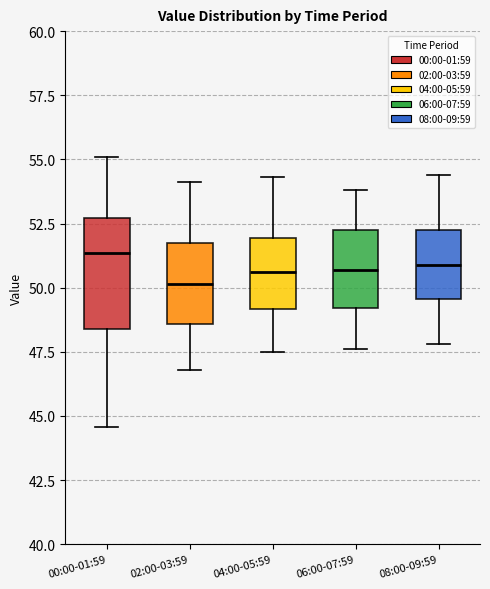

Reading left to right, read every box against the y-axis: the position of its median line, the range the box covers, and the ends of its whiskers. The values are not printed on the chart, so give them approximately, as read against the axis.

00:00-01:59: median 51.5, box 48.5 to 52.5, whiskers 44.5 to 55.0
02:00-03:59: median 50.0, box 48.5 to 52.0, whiskers 47.0 to 54.0
04:00-05:59: median 50.5, box 49.0 to 52.0, whiskers 47.5 to 54.5
06:00-07:59: median 50.5, box 49.0 to 52.5, whiskers 47.5 to 54.0
08:00-09:59: median 51.0, box 49.5 to 52.5, whiskers 48.0 to 54.5